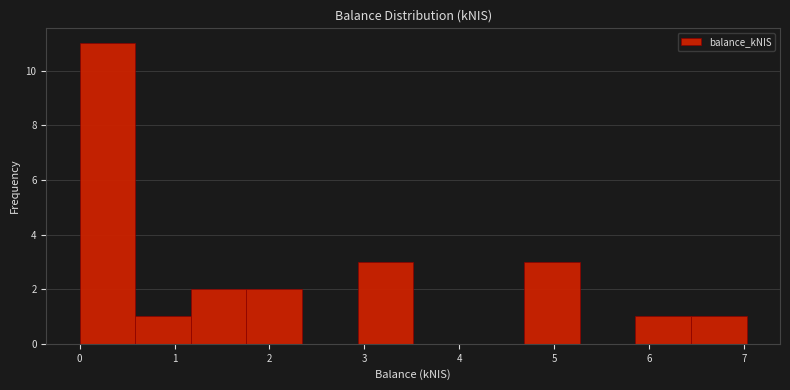

Reading left to right, list every bar in this chart as the range it spans on the x-axis followed by its height. Neither the bar edges nor the heights are printed on the chart, so give them approximately, as read against the axes.

0.0 to 0.6: 11
0.6 to 1.2: 1
1.2 to 1.8: 2
1.8 to 2.3: 2
2.3 to 2.9: 0
2.9 to 3.5: 3
3.5 to 4.1: 0
4.1 to 4.7: 0
4.7 to 5.3: 3
5.3 to 5.9: 0
5.9 to 6.4: 1
6.4 to 7.0: 1